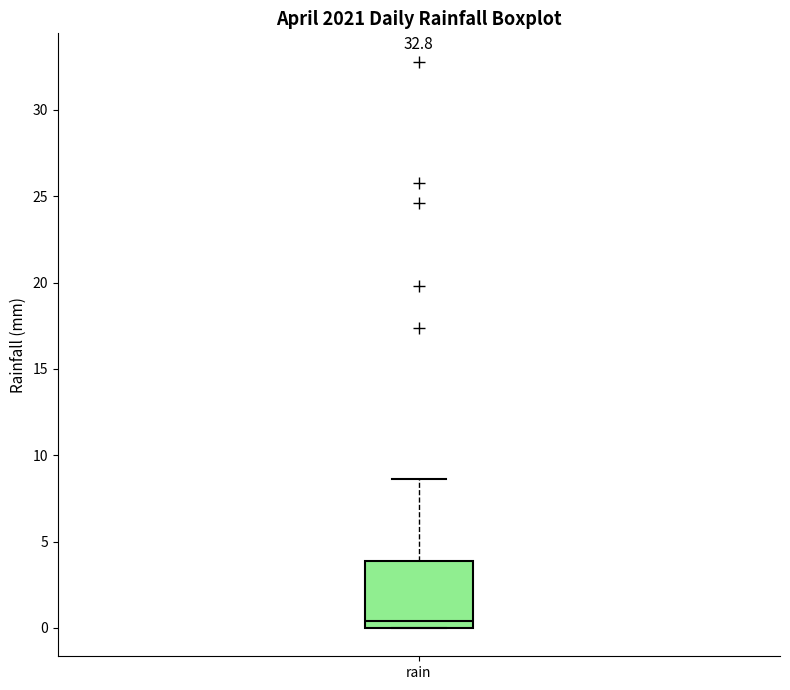

Where does the median line of the box for rain sit on the y-axis? The values are not printed on the chart, so give them approximately, as read against the axis.

0.5